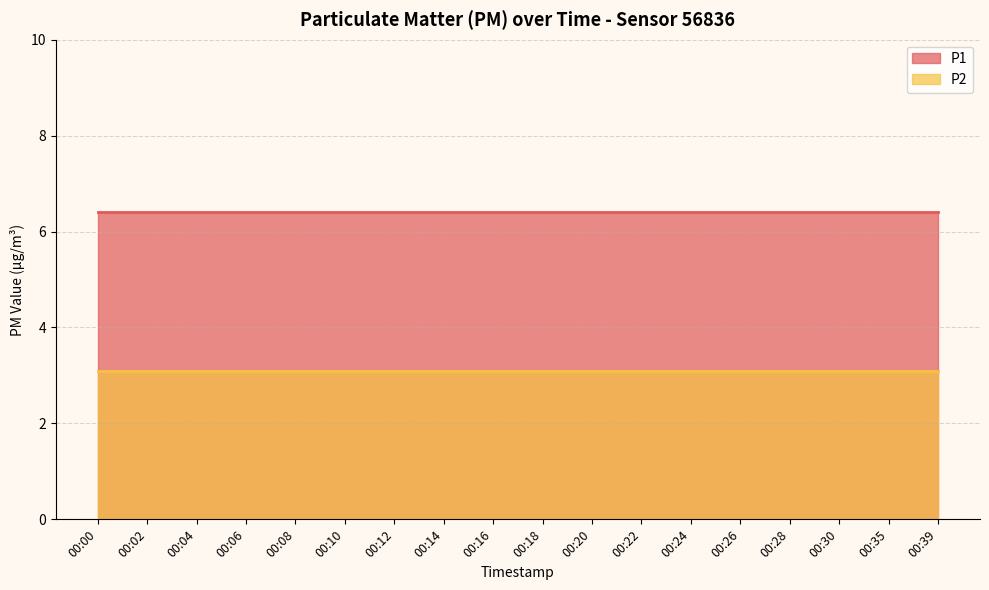

Does the chart display data point markers on the line(s)?

No